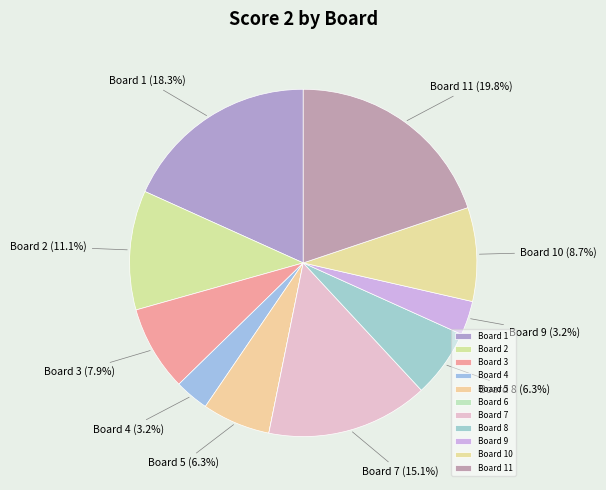

Rank the categories by value from highest to lowest.

Board 11, Board 1, Board 7, Board 2, Board 10, Board 3, Board 5, Board 8, Board 4, Board 9, Board 6